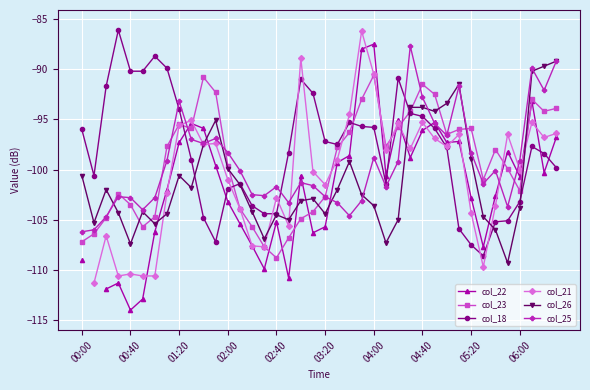

What is the lowest value of the col_23 series?

-108.8